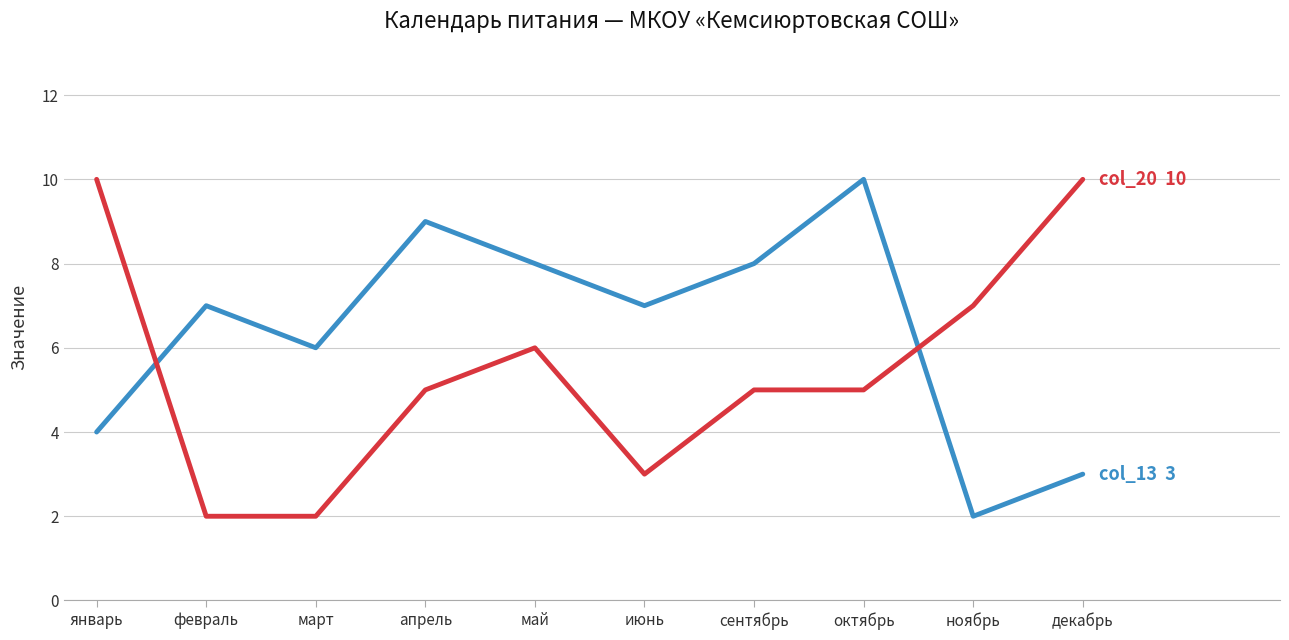

What is the spread (max minus min) of values at март?

4